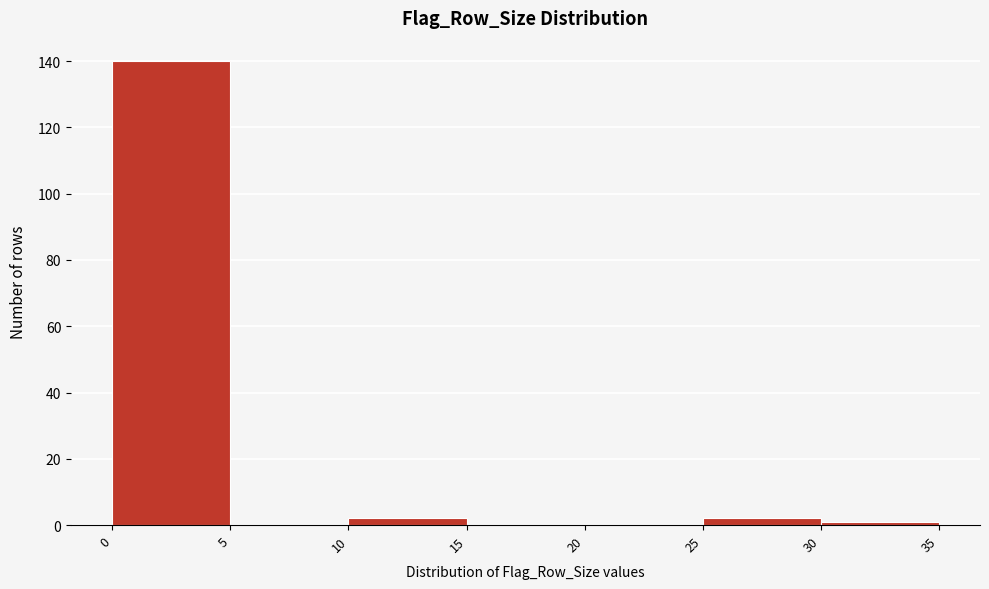

Reading left to right, list every bar in this chart as the range it spans on the x-axis followed by its height. The values are not printed on the chart, so give them approximately, as read against the axis.

0 to 5: 140
5 to 10: 0
10 to 15: 2
15 to 20: 0
20 to 25: 0
25 to 30: 2
30 to 35: under 2